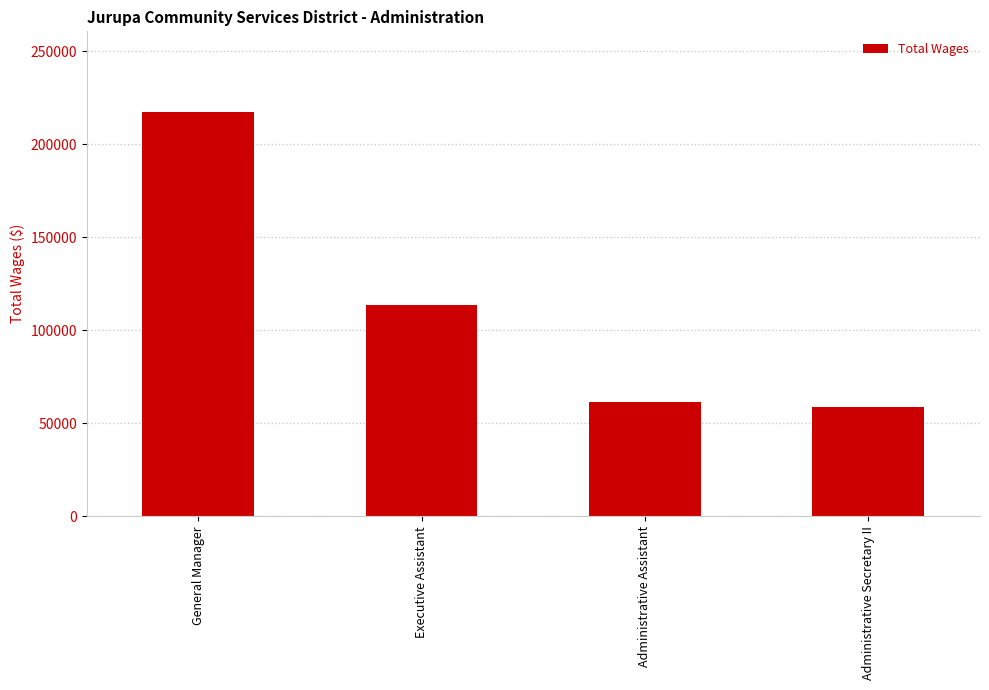

At which label does the data first exceed 113337?

General Manager